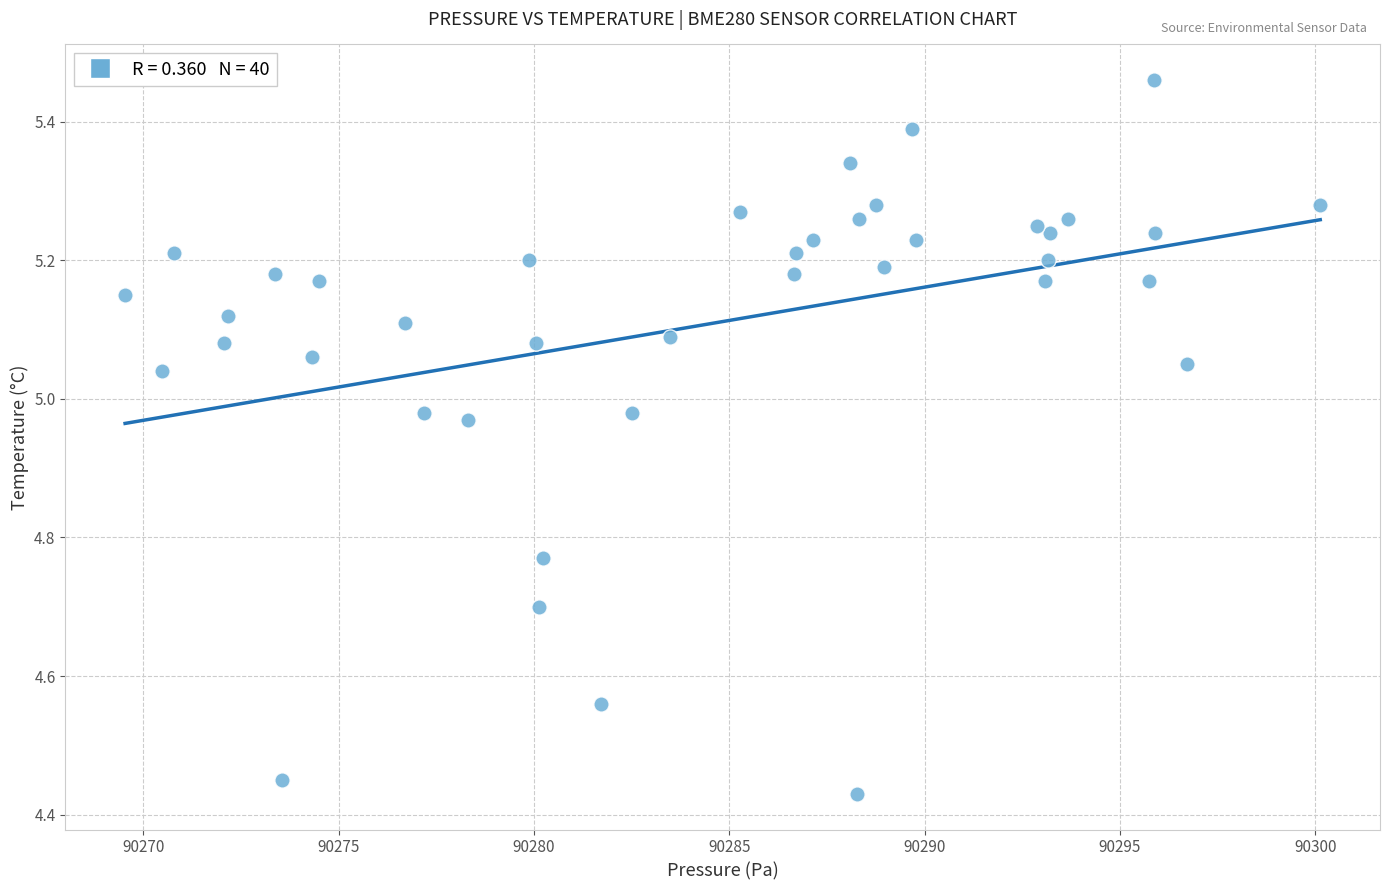

What is the range of X values (max minus min)?

30.6